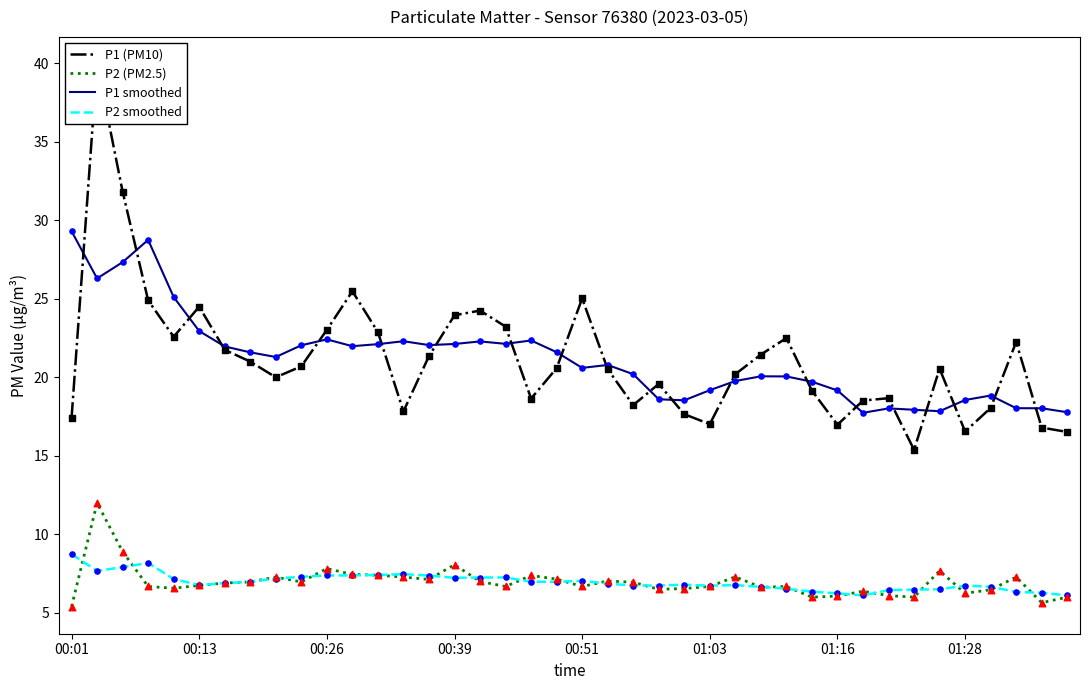

At how many categories does at least one series exceed 9?

40